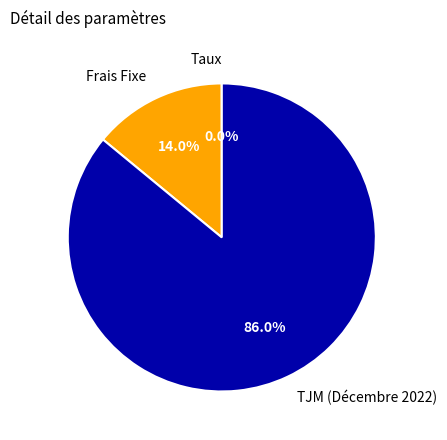

Does Frais Fixe represent more than half of the total?

No